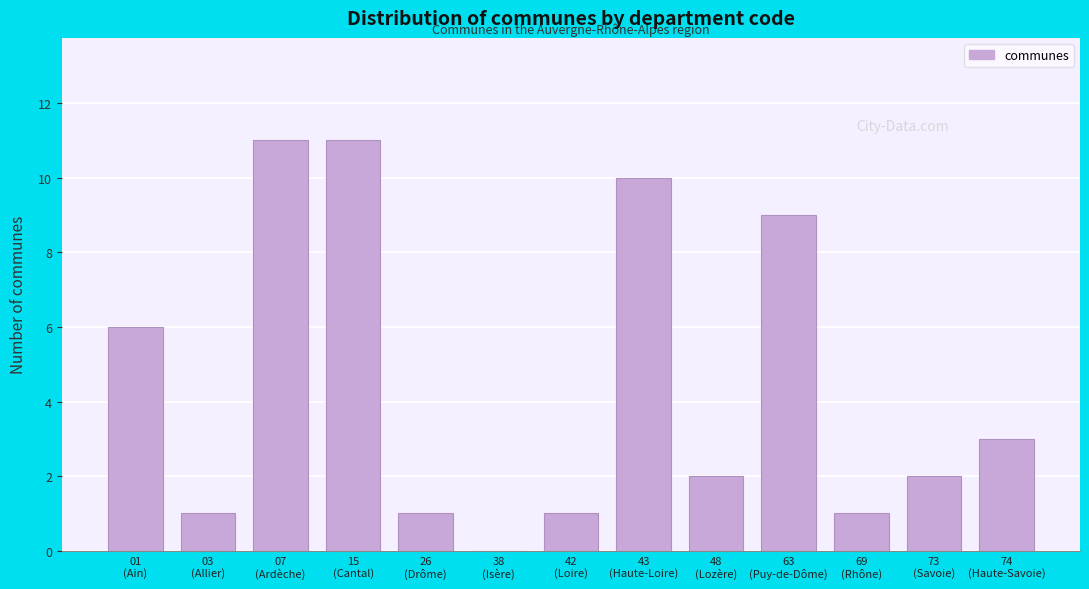

What is the maximum value shown in the chart?

11